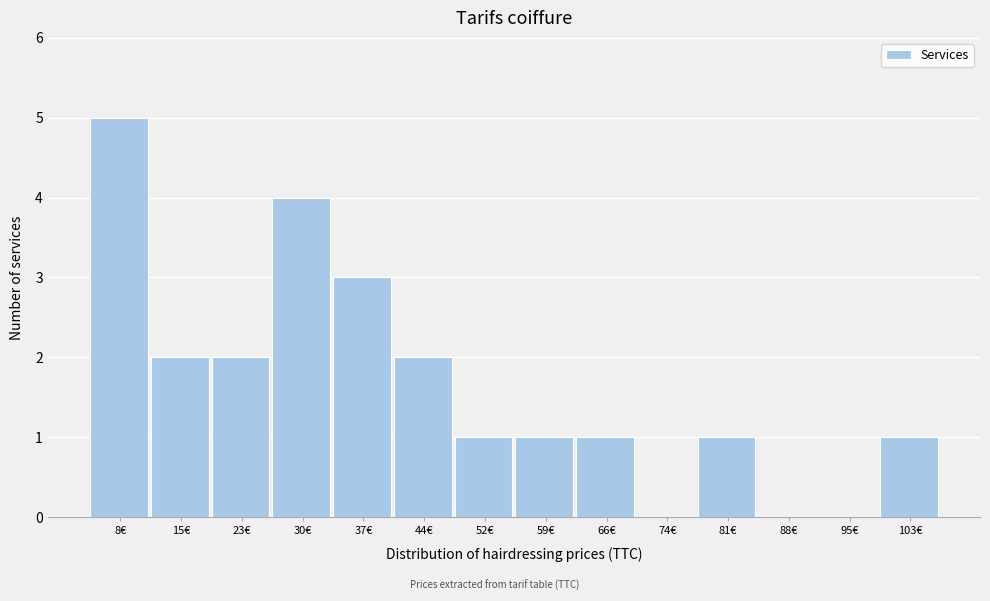

Reading left to right, what are all the values shown in this chart?

8€=5	15€=2	23€=2	30€=4	37€=3	44€=2	52€=1	59€=1	66€=1	74€=0	81€=1	88€=0	95€=0	103€=1